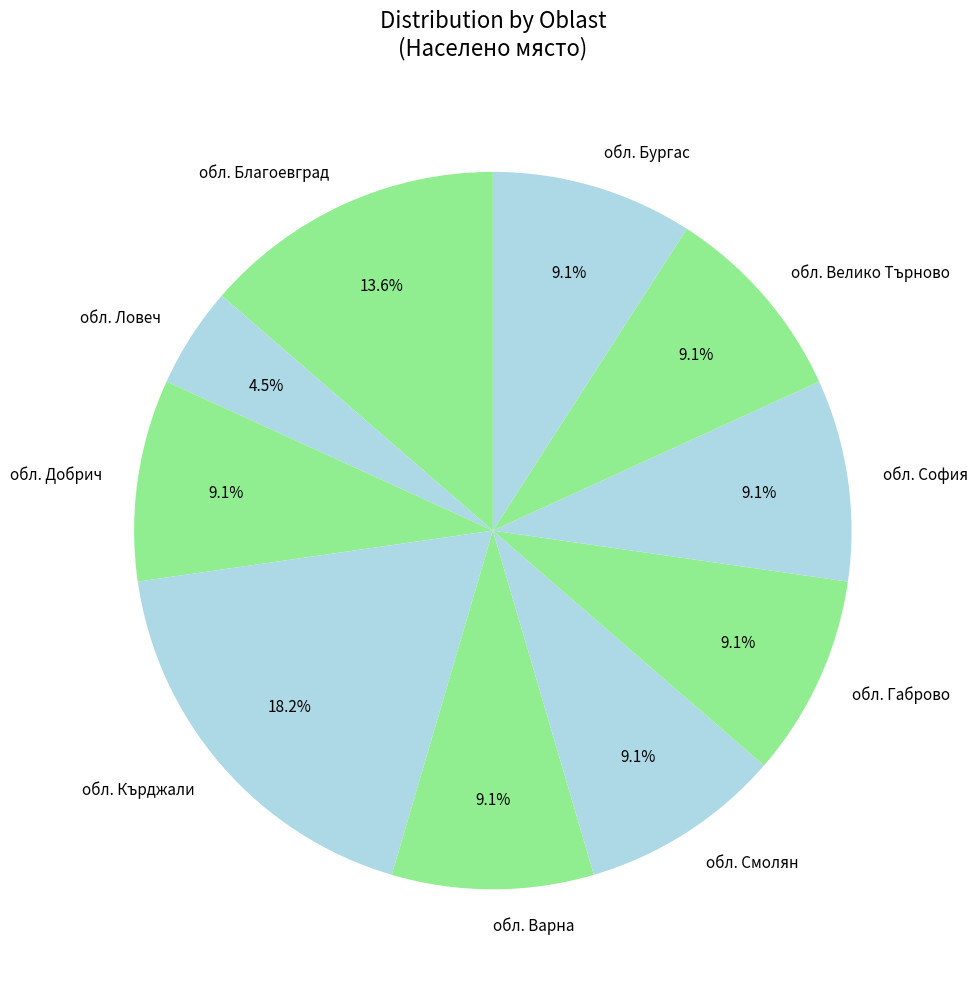

Is there a majority slice in this chart?

No